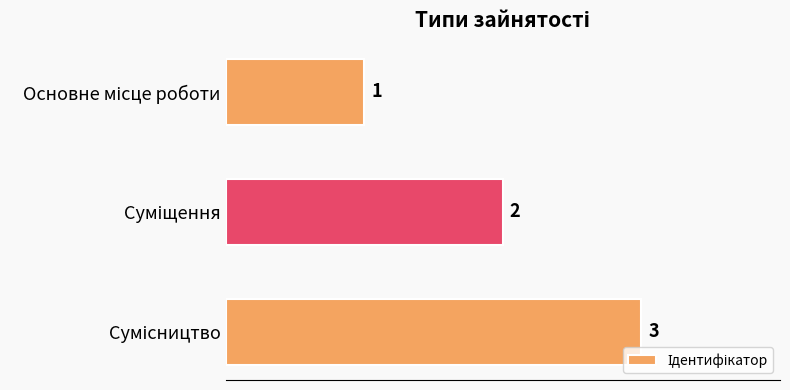

What is the average value?

2